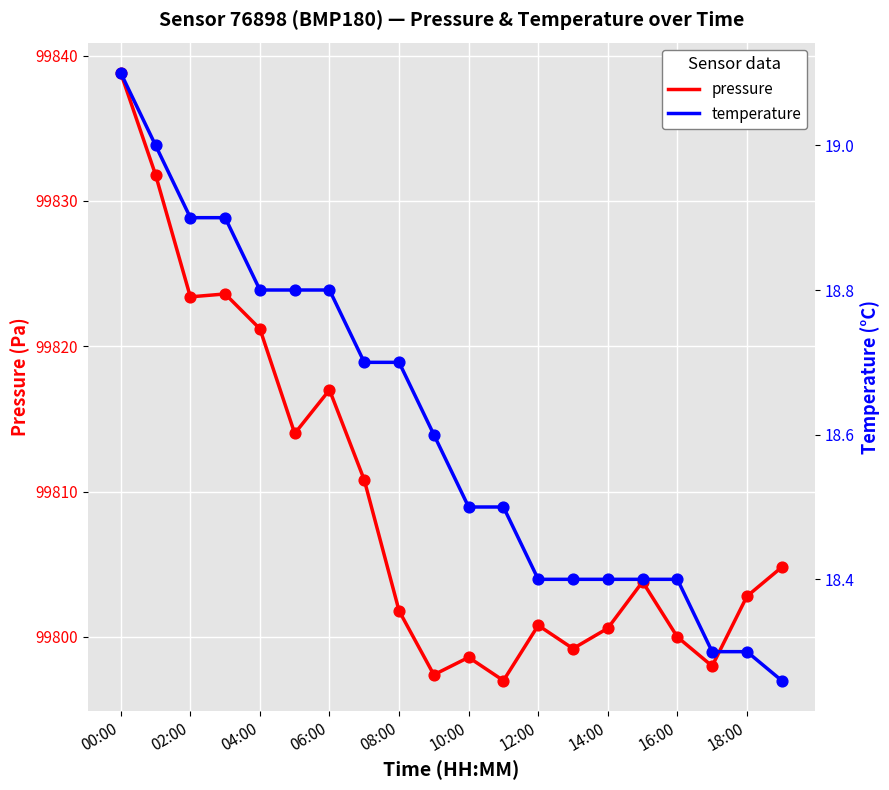

What is the total value across all series at 13?

99817.6